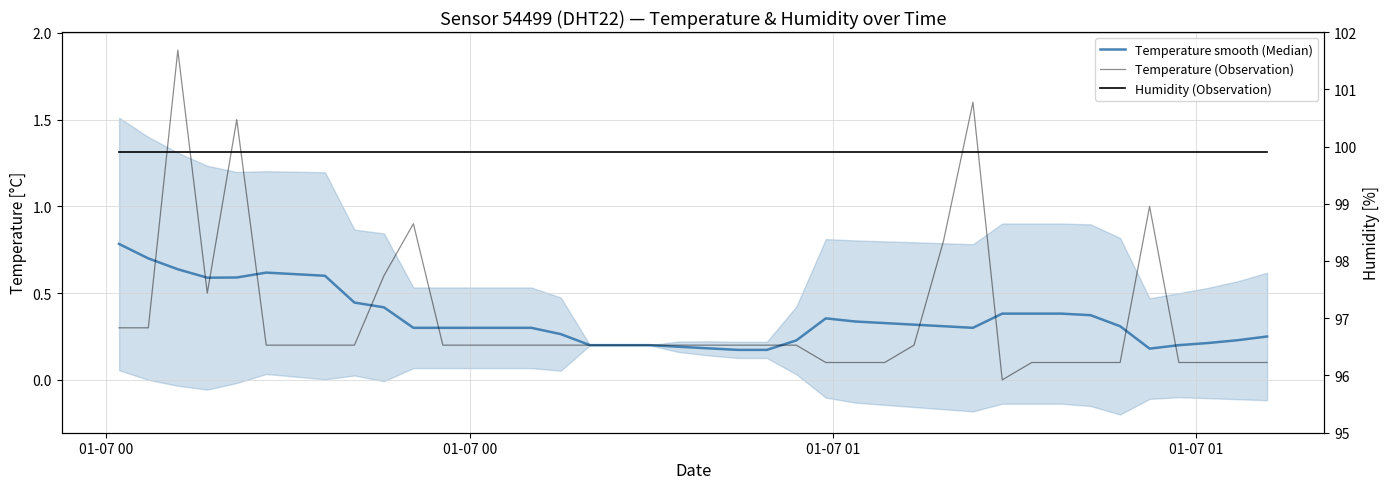

What is the average value of the Temperature (Observation) series?

0.4